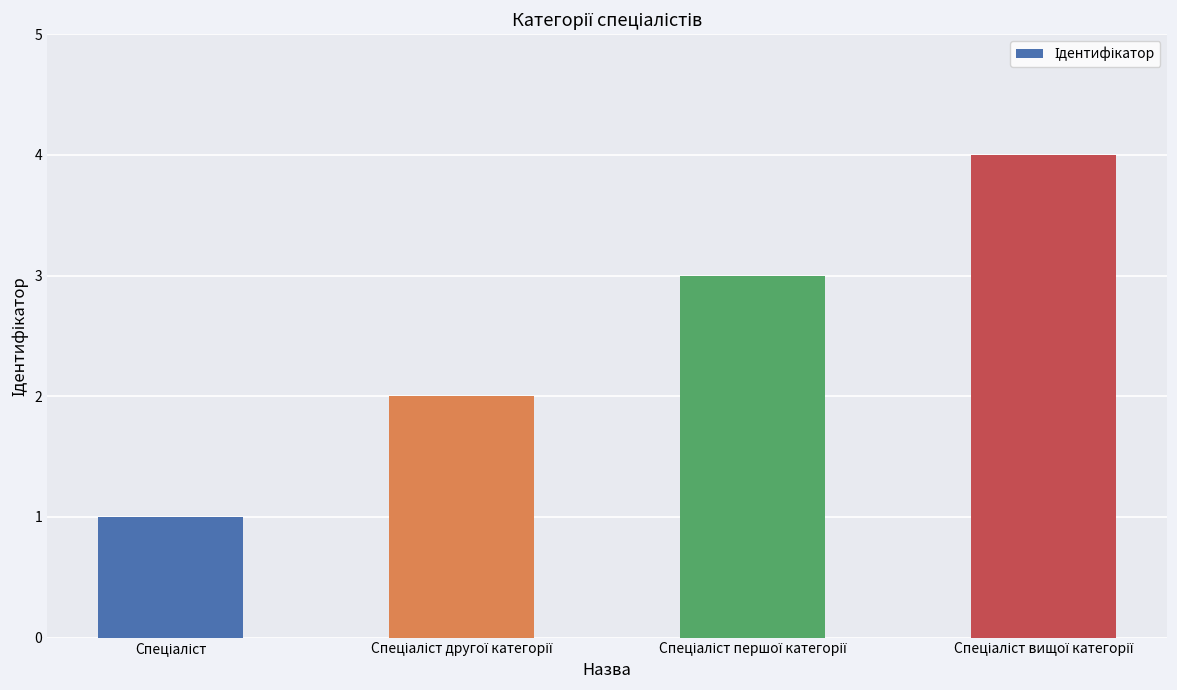

Reading left to right, what are all the values shown in this chart?

1	2	3	4